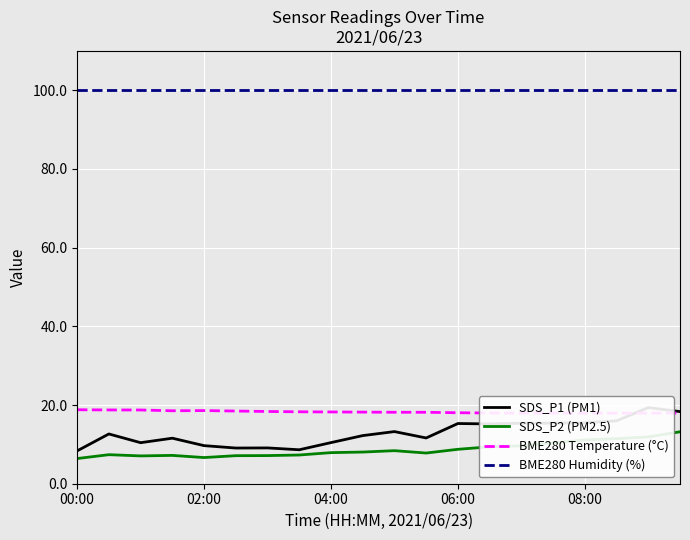

True or false: SDS_P2 (PM2.5) and BME280 Humidity (%) cross at least once.

False